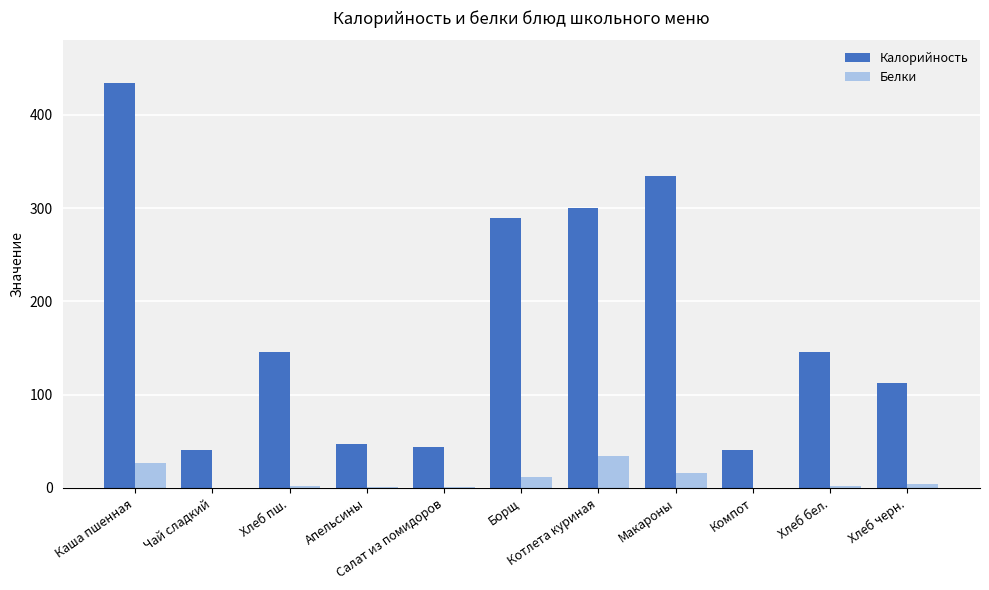

Are the bars horizontal?

No